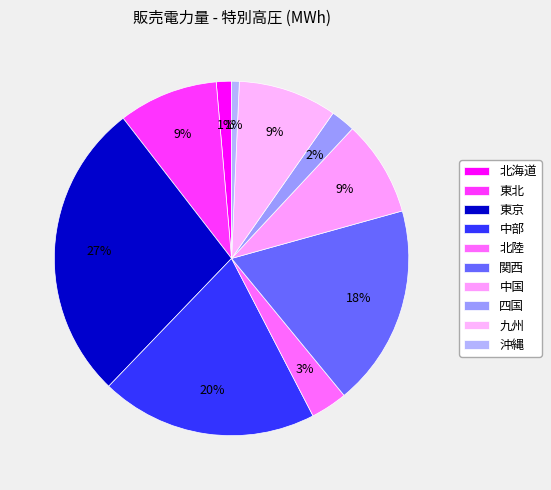

Count the number of slices in the pie.

10